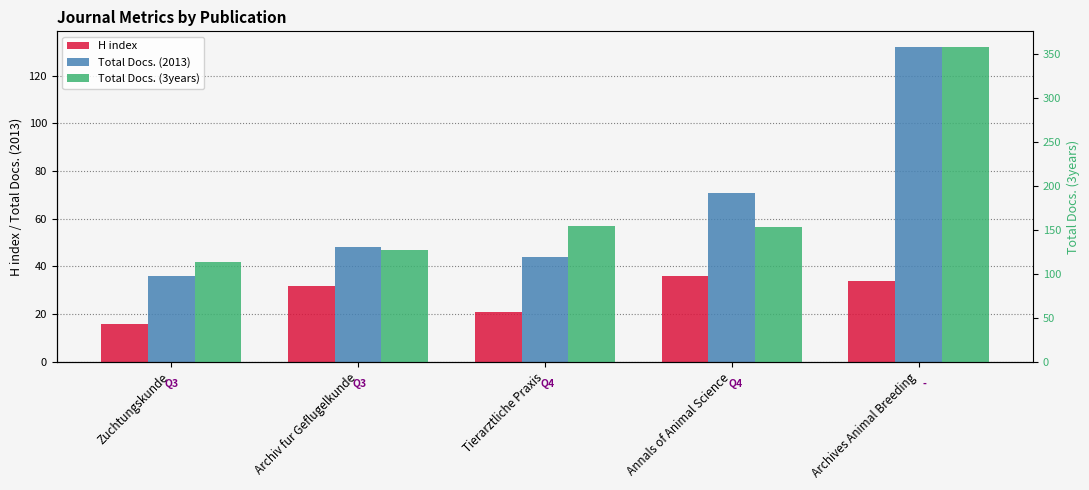

What is the total value across all series at Tierarztliche Praxis?

220